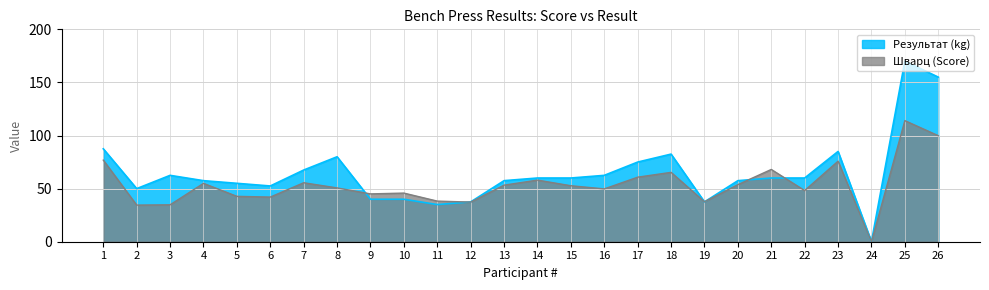

Count the number of categories in the chart.

26